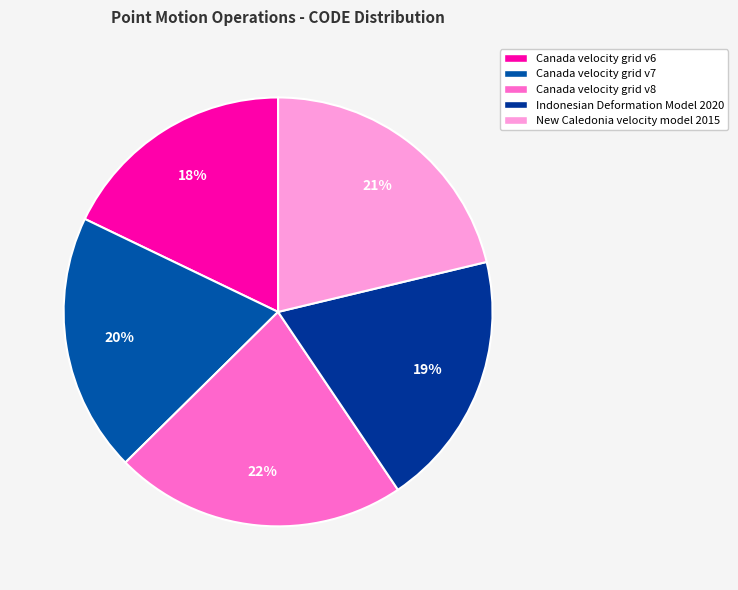

Is there any slice that represents more than half of the pie?

No